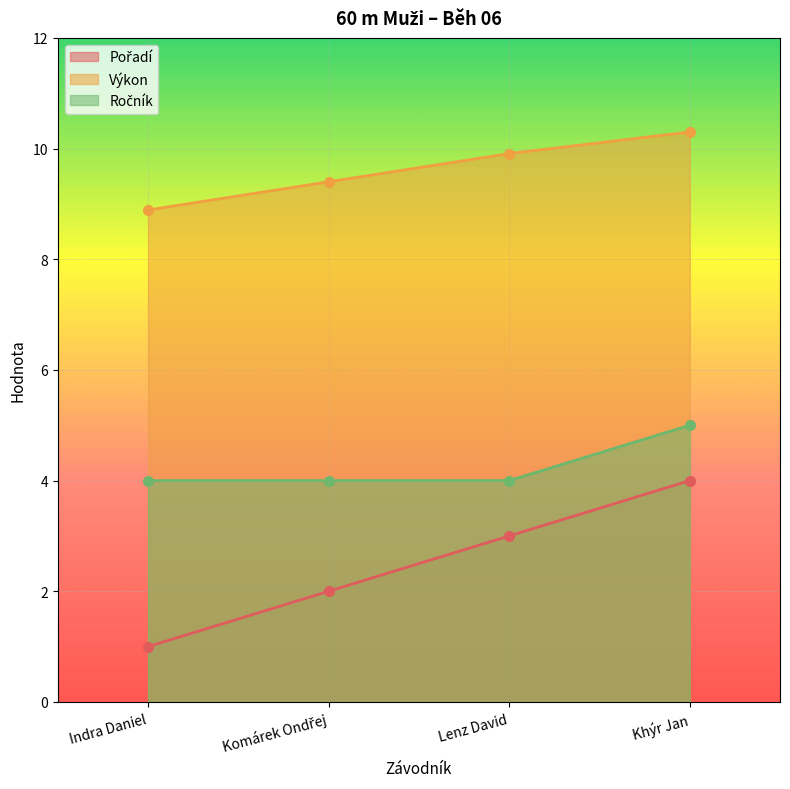

Which series has the largest range (max minus min)?

Pořadí